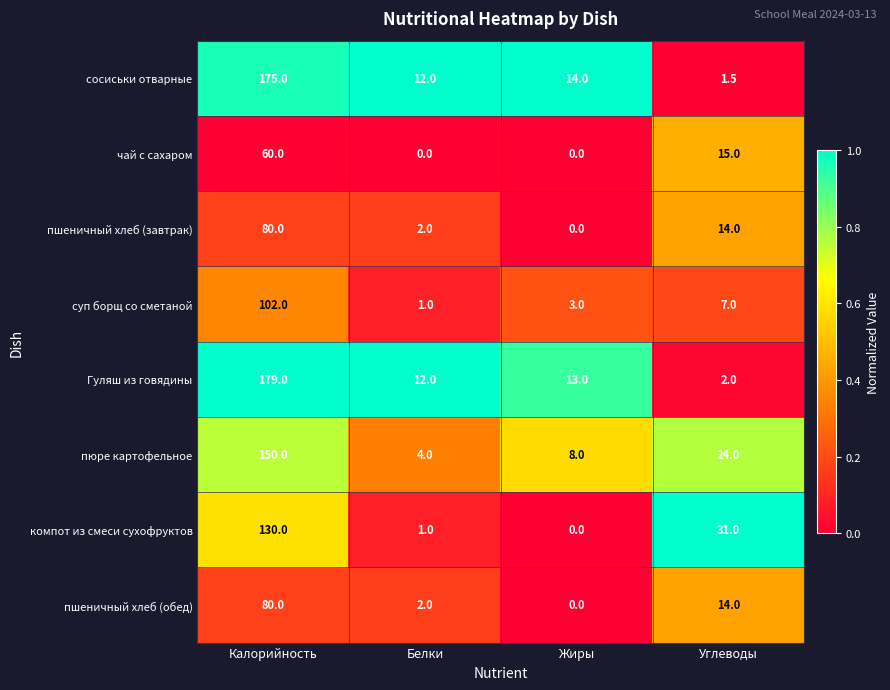

Between Калорийность and Углеводы, which series saw the biggest shift?

Гуляш из говядины